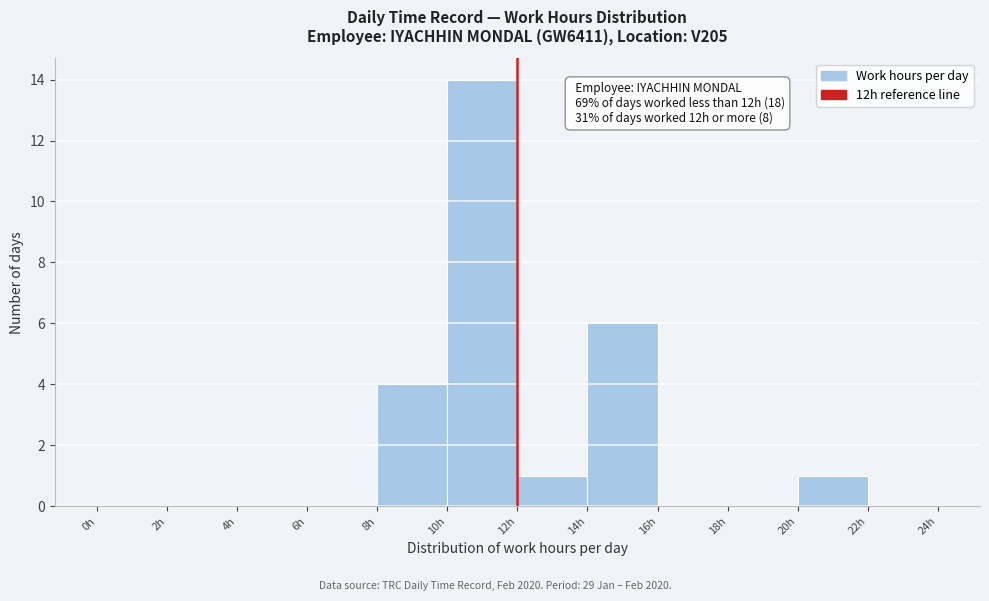

Over which range of the x-axis is the bar tallest?

10 to 12